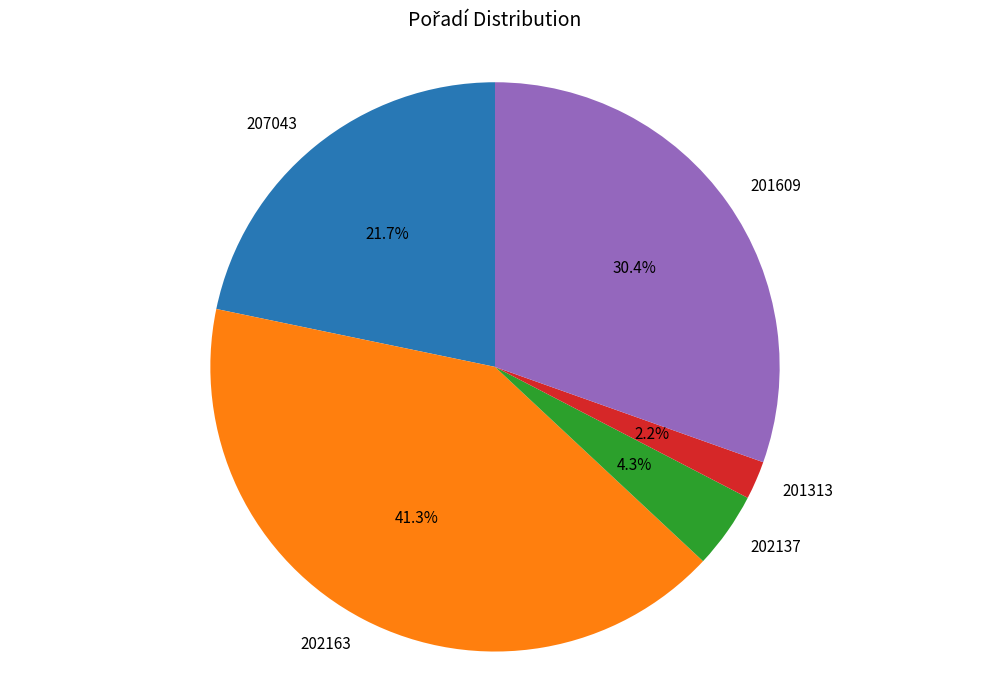

Rank the categories by value from highest to lowest.

202163, 201609, 207043, 202137, 201313